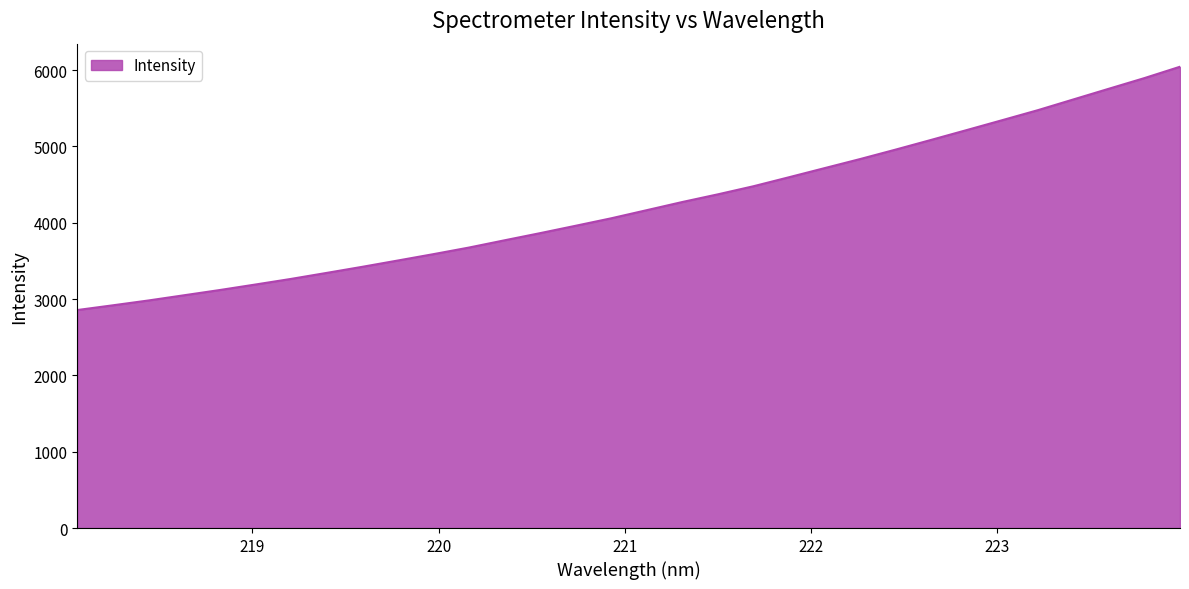

What is the maximum value shown in the chart?

6043.4